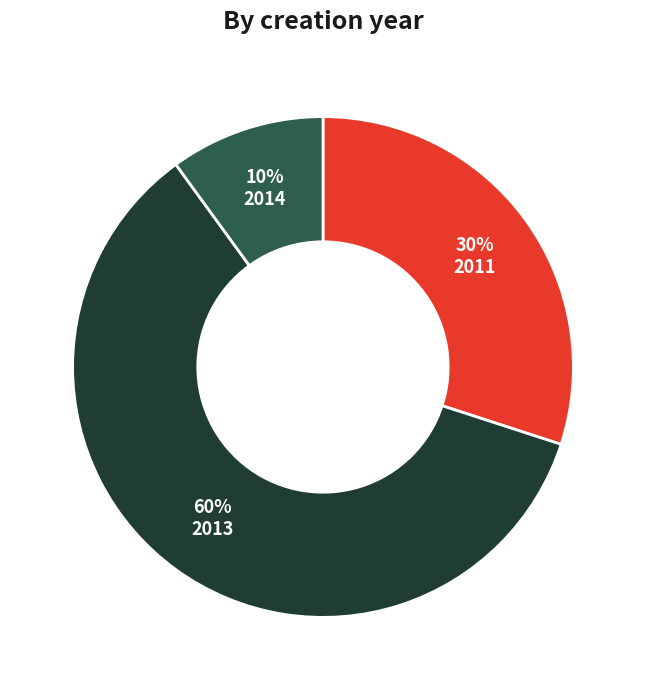

Does any single category account for the majority?

Yes